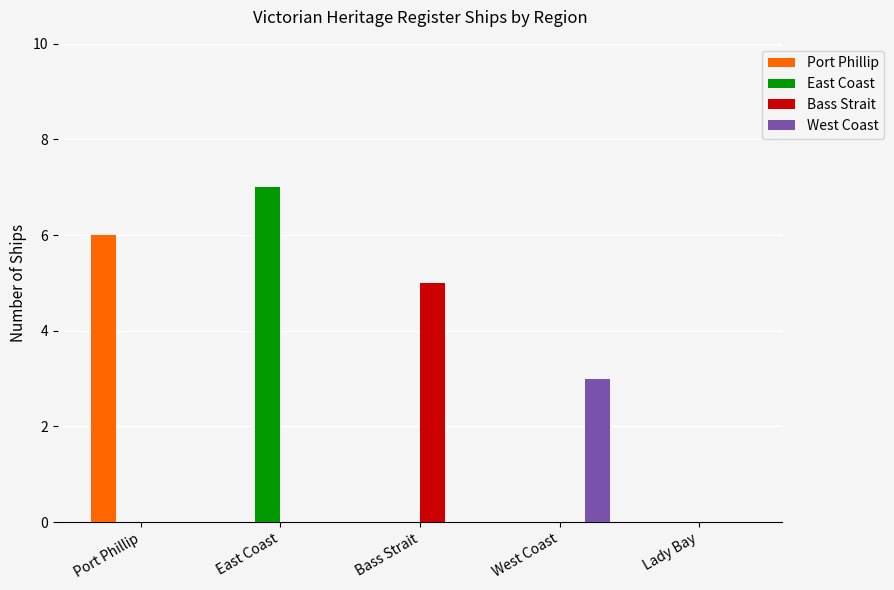

Are the bars grouped side by side (vs. stacked)?

Yes